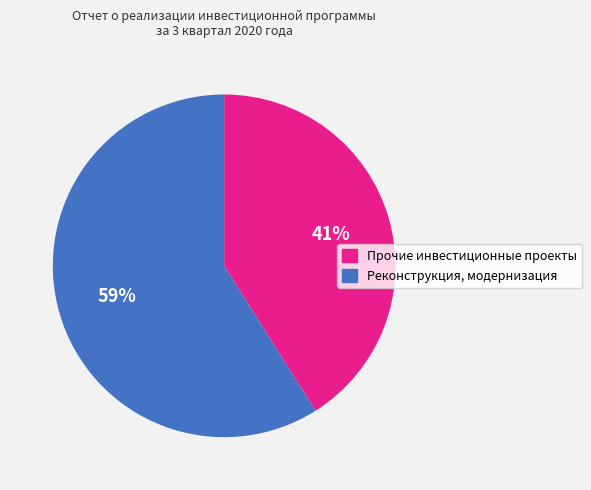

Is it true that Реконструкция, модернизация is 50% of the pie?

False